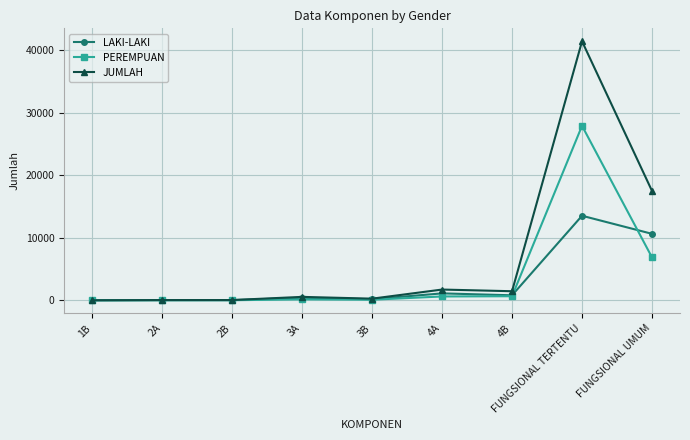

What is the total value across all series at 3B?

522